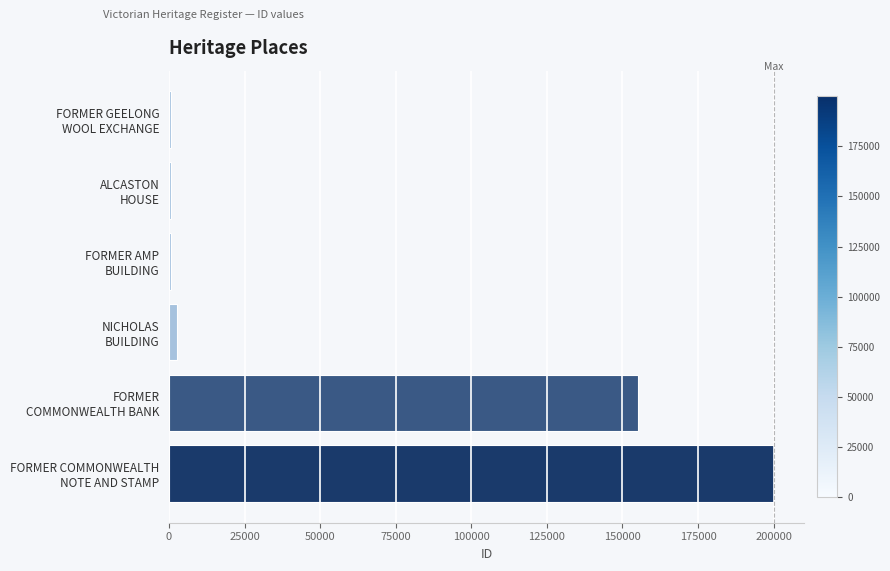

Are the bars horizontal?

Yes